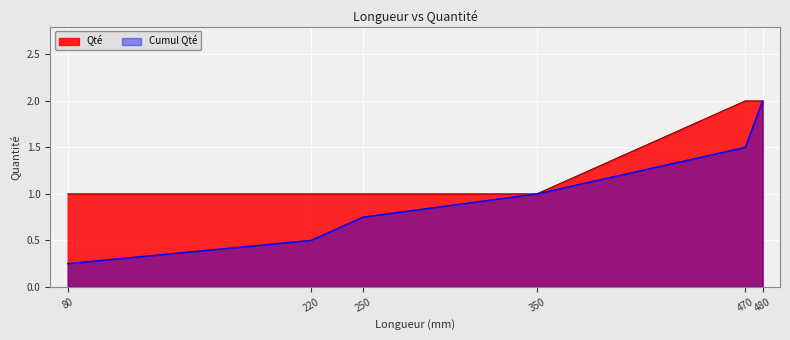

Is it true that the value at 220 is 2?

False